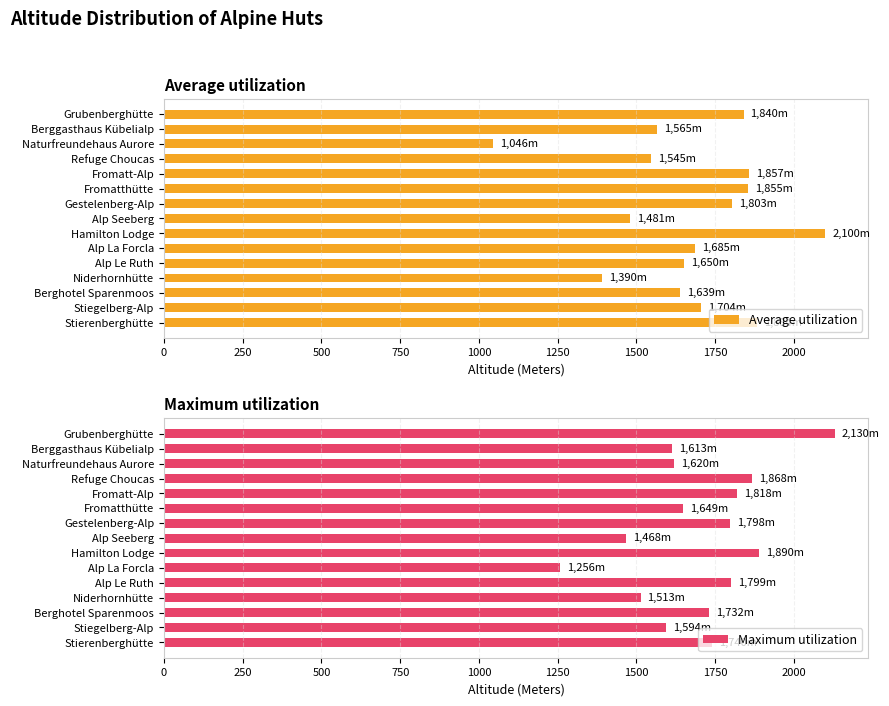

How many bars are there in total?

30